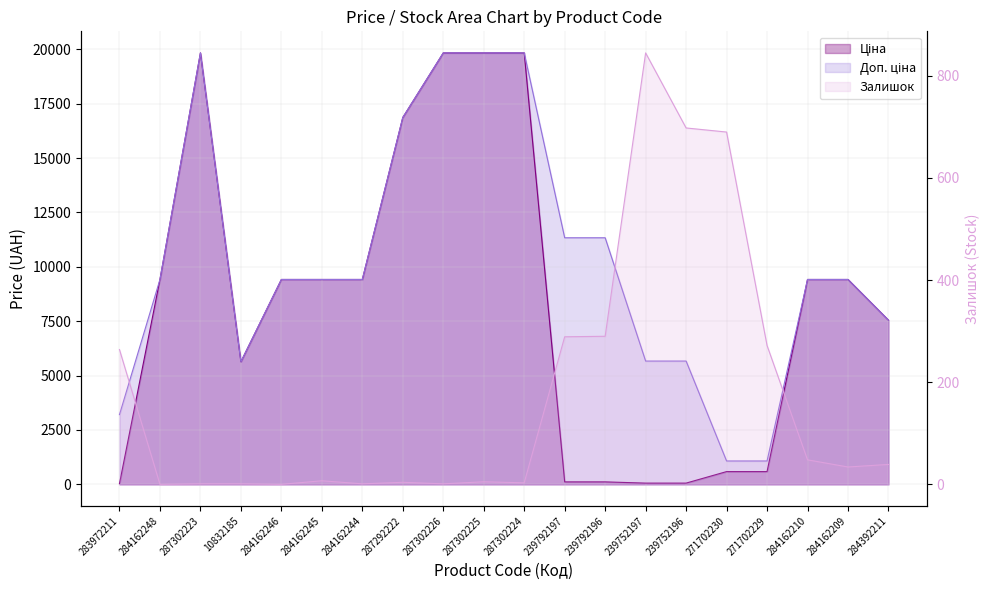

What is the label of the 17th point from the left?

271702229